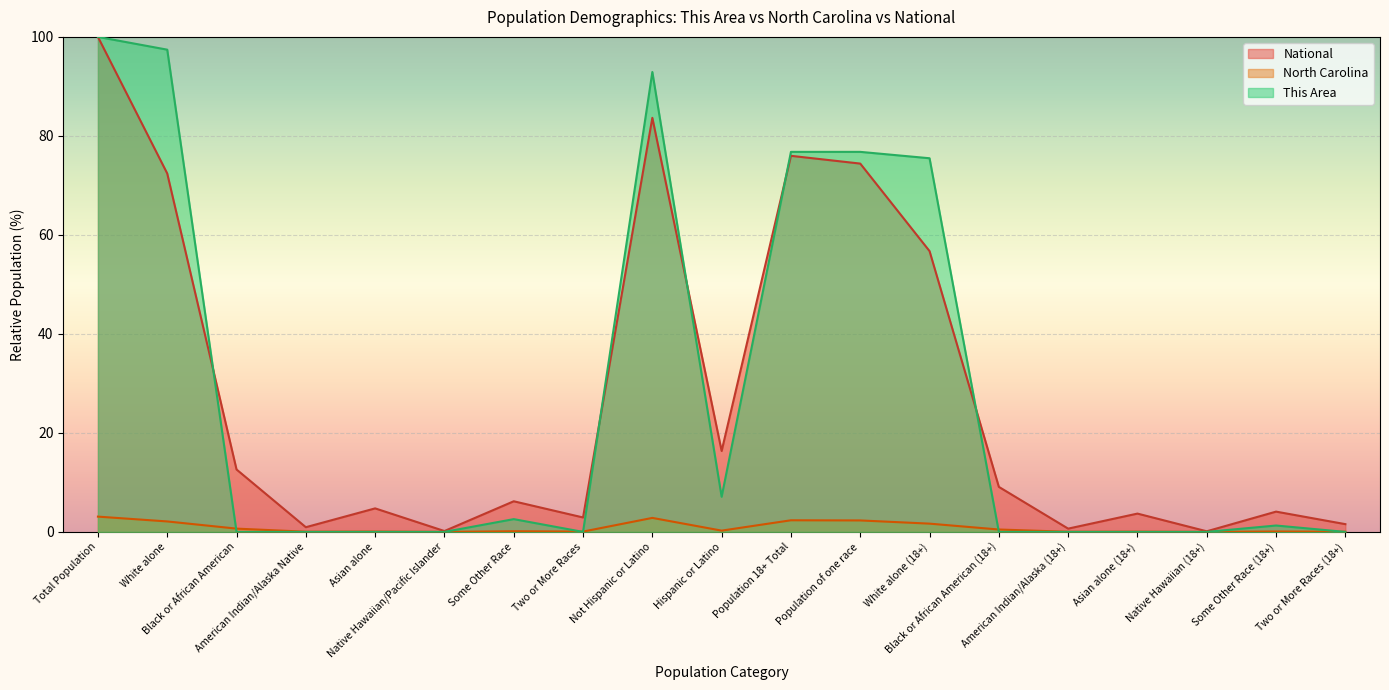

Which series has the largest total across all categories?

This Area